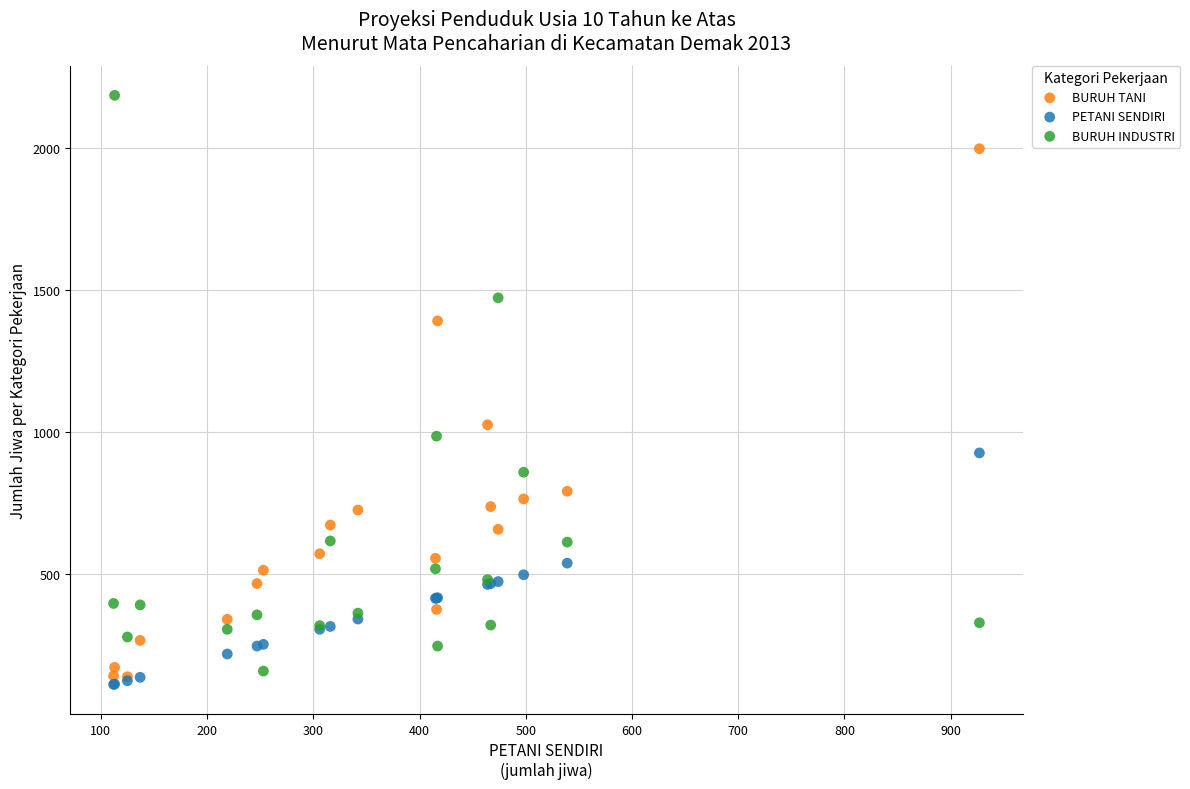

Which series has the widest spread of Y values?

BURUH INDUSTRI